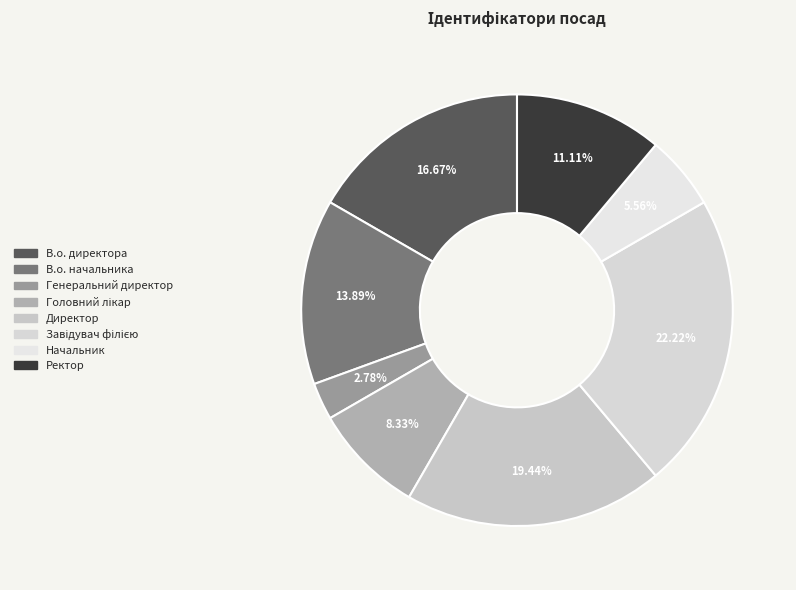

Combined, what portion of the pie is Начальник and Ректор?

16.7%